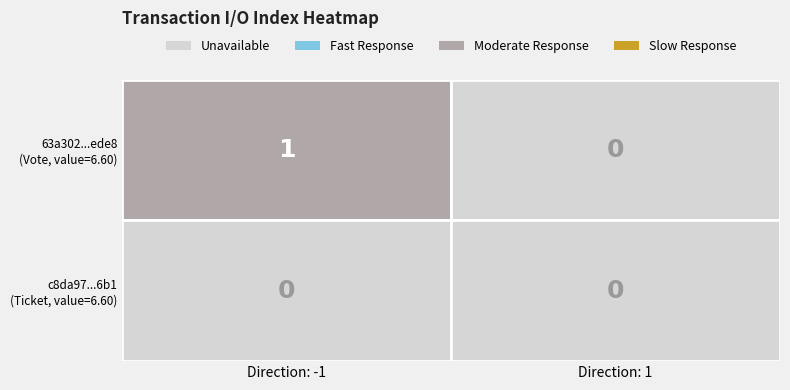

What is the difference between the 63a302419be13228cc32adb8b48c02b0516ede8 values at direction and io_index?

2